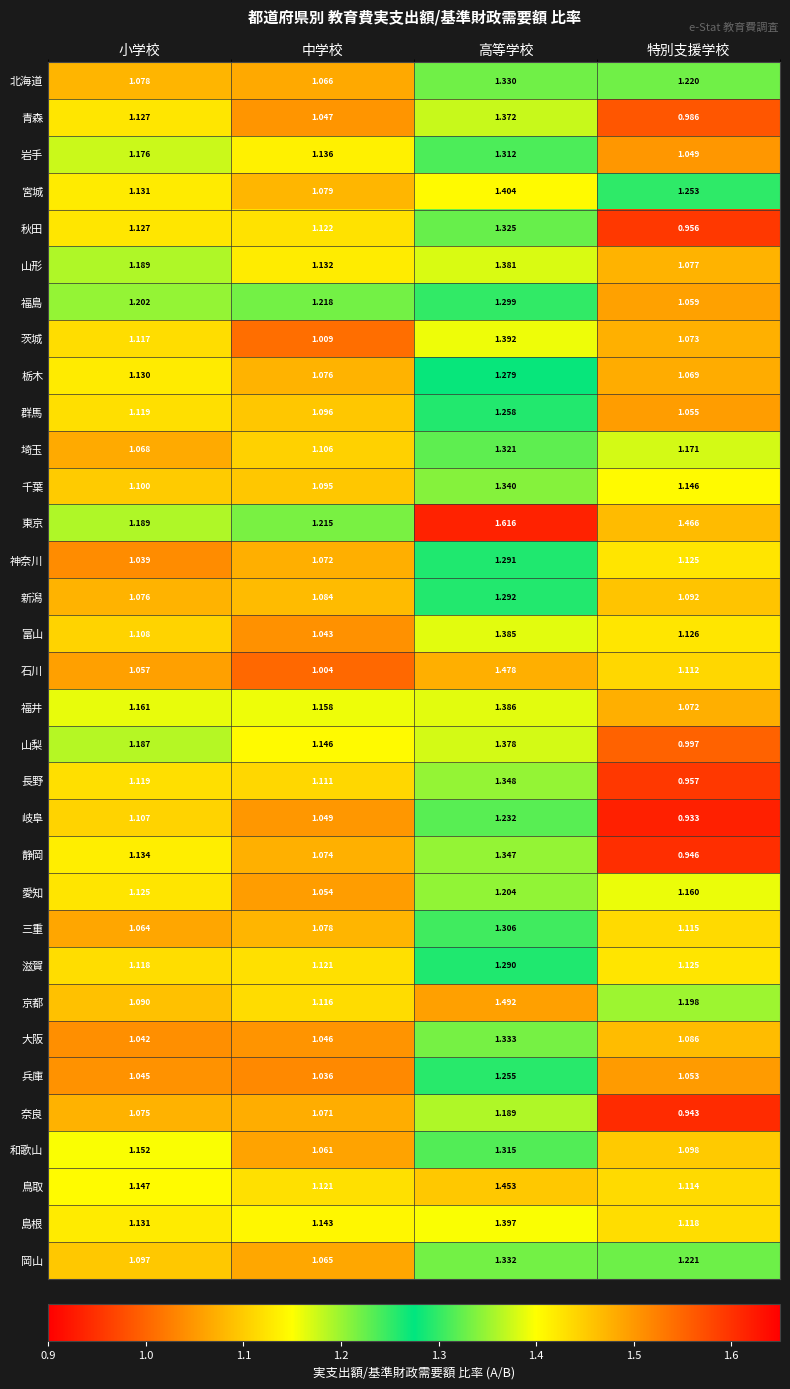

Rank the series at 高等学校 from highest to lowest value.

東京, 京都, 石川, 鳥取, 宮城, 島根, 茨城, 福井, 富山, 山形, 山梨, 青森, 長野, 静岡, 千葉, 大阪, 岡山, 北海道, 秋田, 埼玉, 和歌山, 岩手, 三重, 福島, 新潟, 神奈川, 滋賀, 栃木, 群馬, 兵庫, 岐阜, 愛知, 奈良